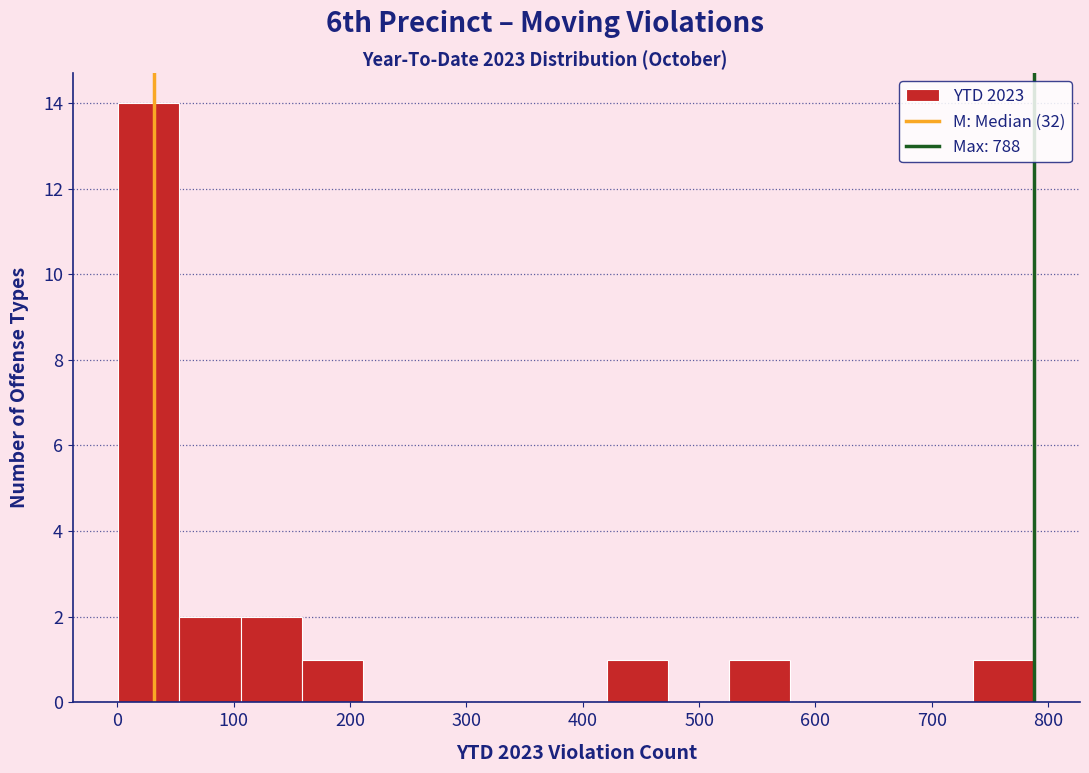

What is the height of the bar covering 740 to 790 on the x-axis? Neither the bar edges nor the heights are printed on the chart, so give them approximately, as read against the axes.

1